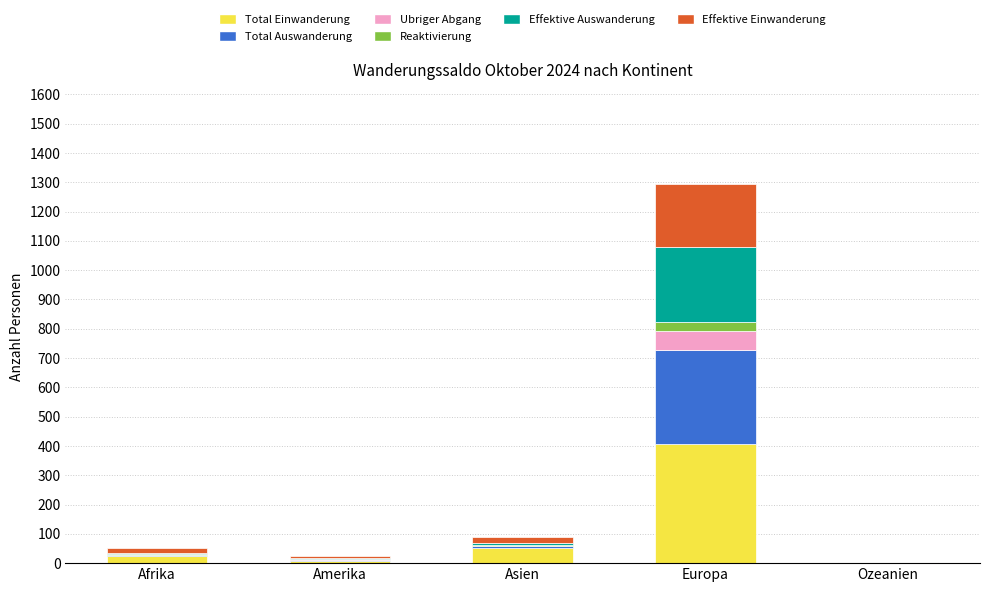

At which category is the sum across all series the highest?

Europa